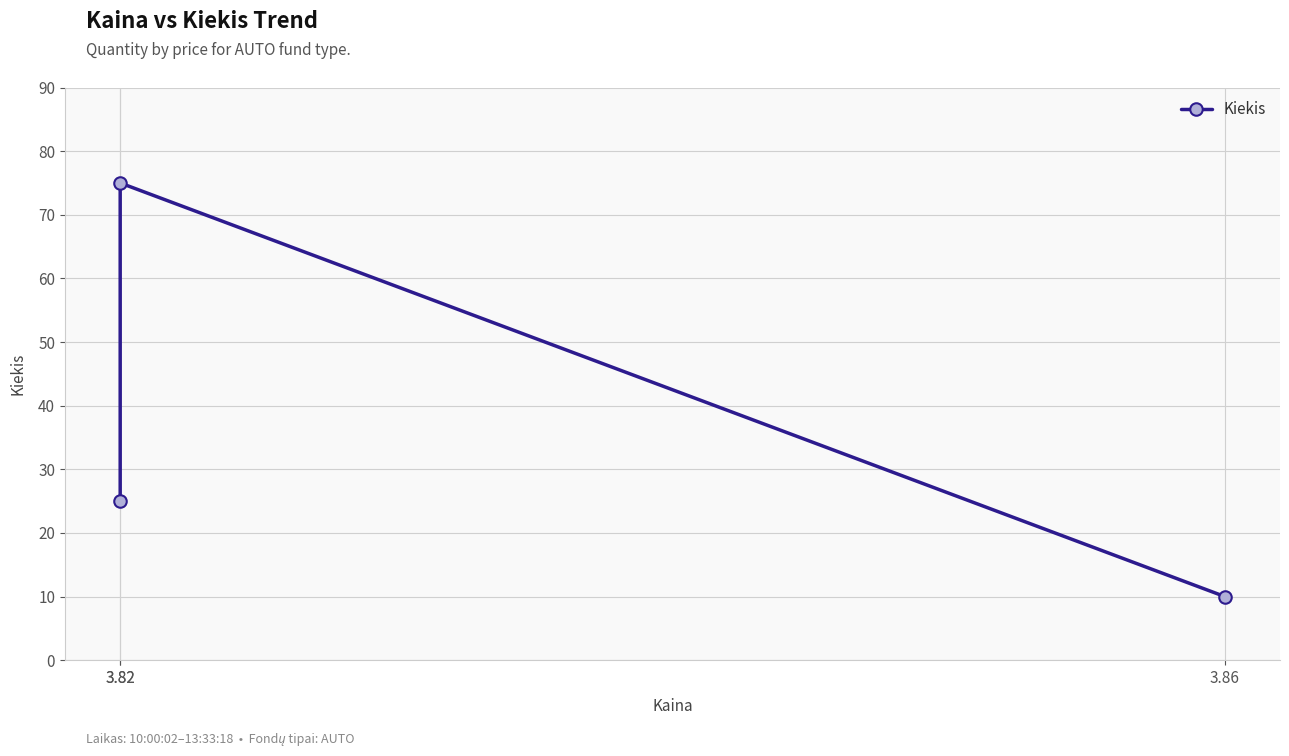

List the labels in order of value, smallest first.

3.86, 3.82, 3.82